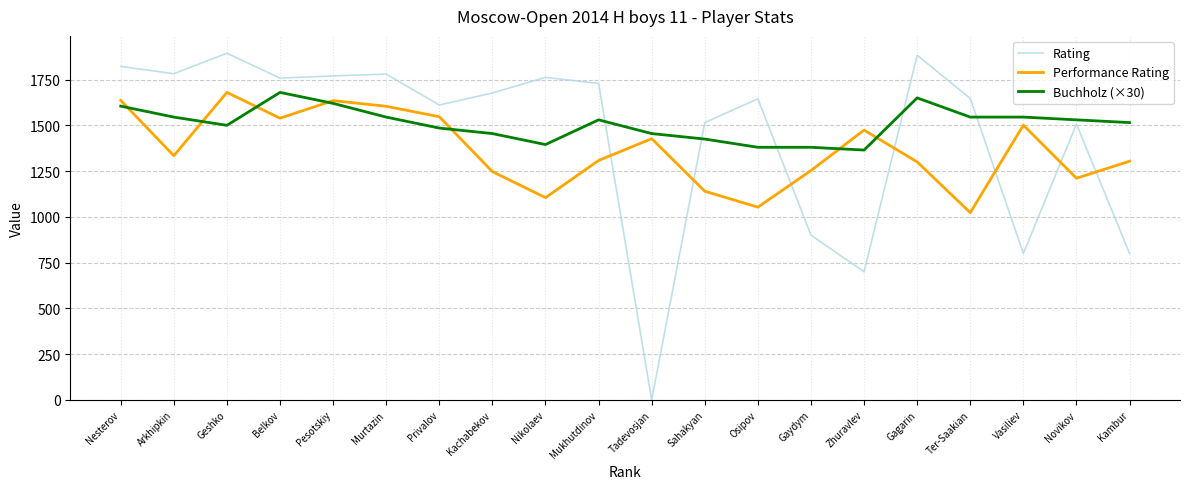

At which label does Performance Rating reach its minimum?

Ter-Saakian